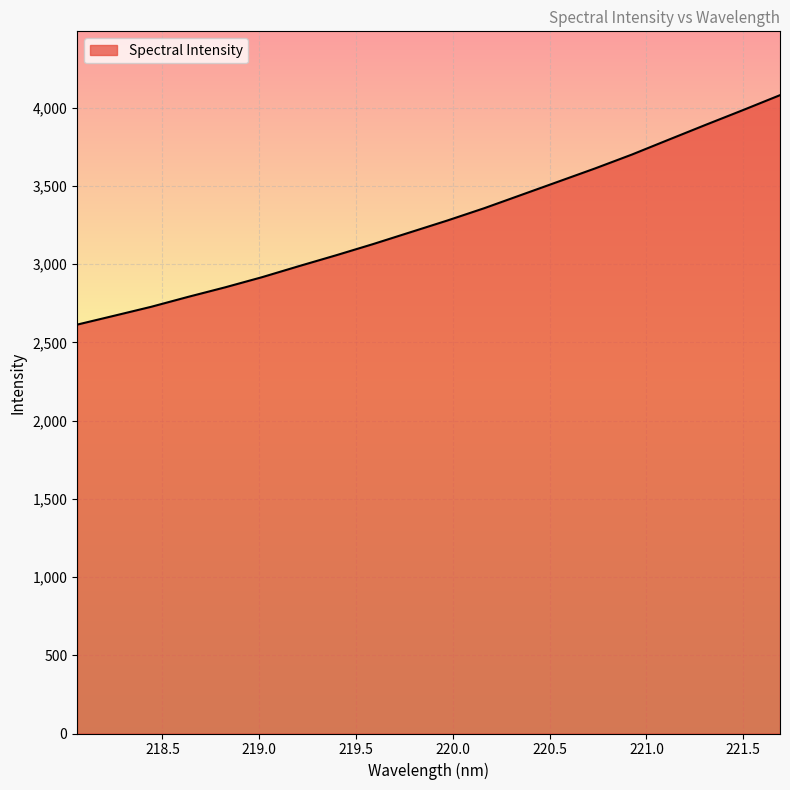

What is the difference between the maximum and minimum values?

1466.8